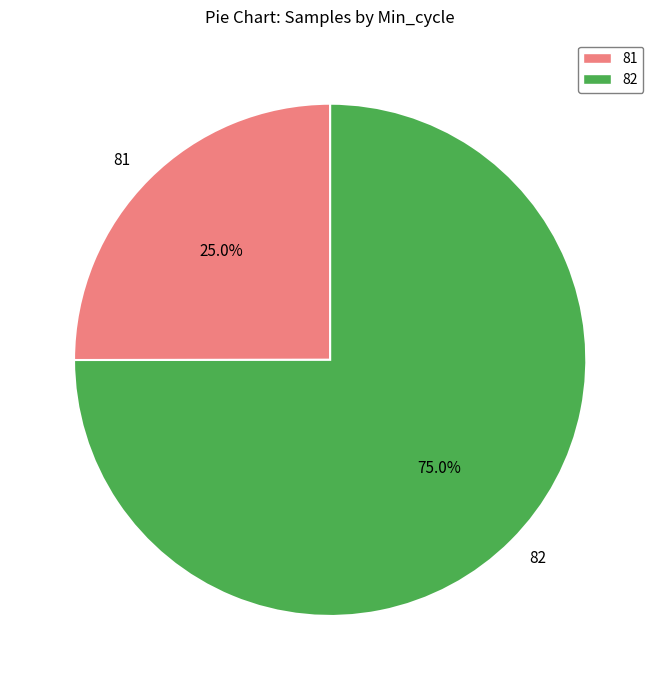

The 82 slice represents 14% of the pie. True or false?

False